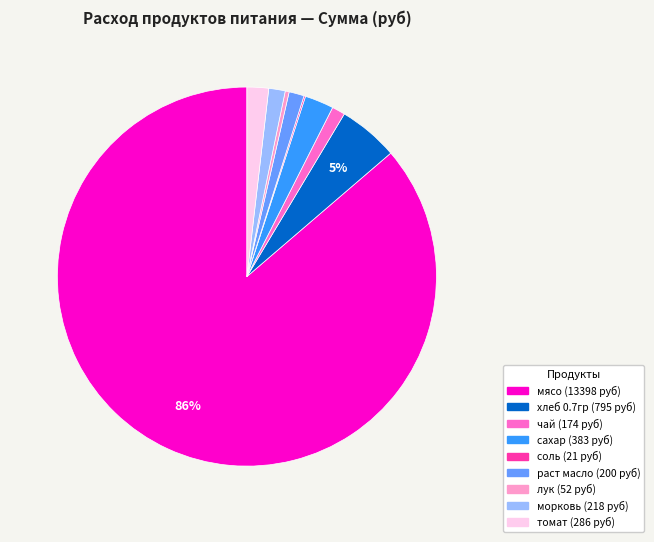

To the nearest percent, what is the combined percentage of хлеб 0.7гр and томат?

7%